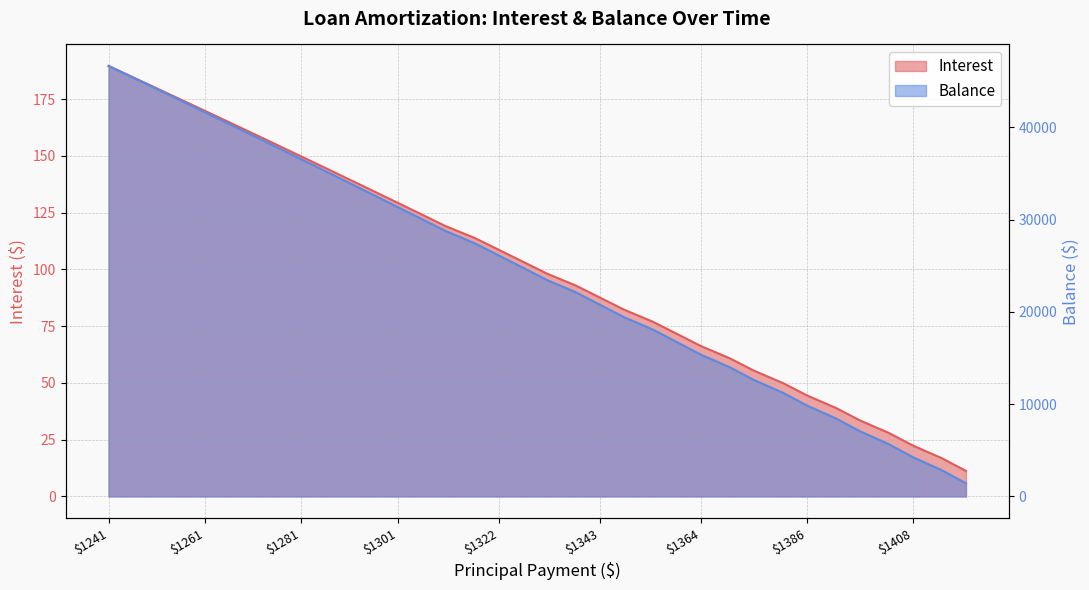

What is the minimum value shown in the chart?

11.2